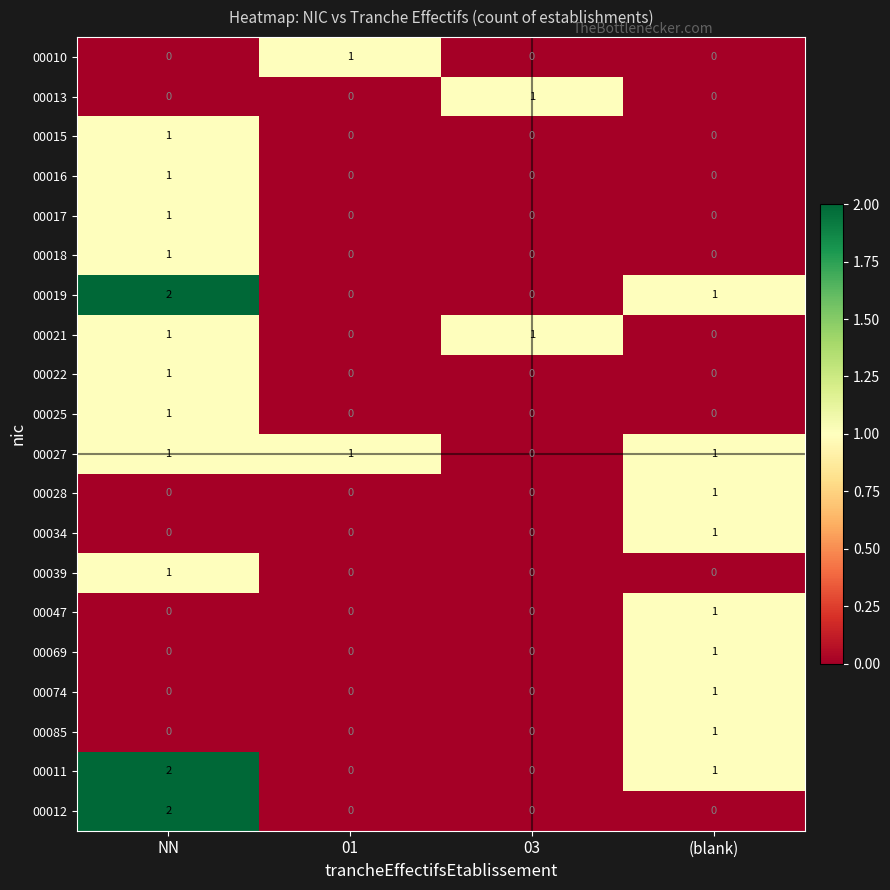

At how many categories does at least one series exceed 0?

4